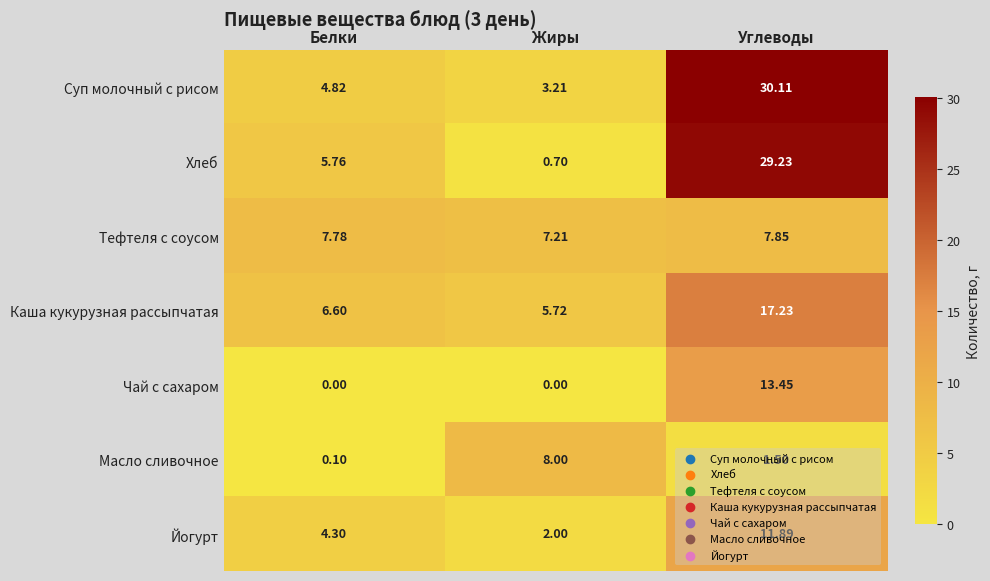

Rank the series at Углеводы from lowest to highest value.

Масло сливочное, Тефтеля с соусом, Йогурт, Чай с сахаром, Каша кукурузная рассыпчатая, Хлеб, Суп молочный с рисом